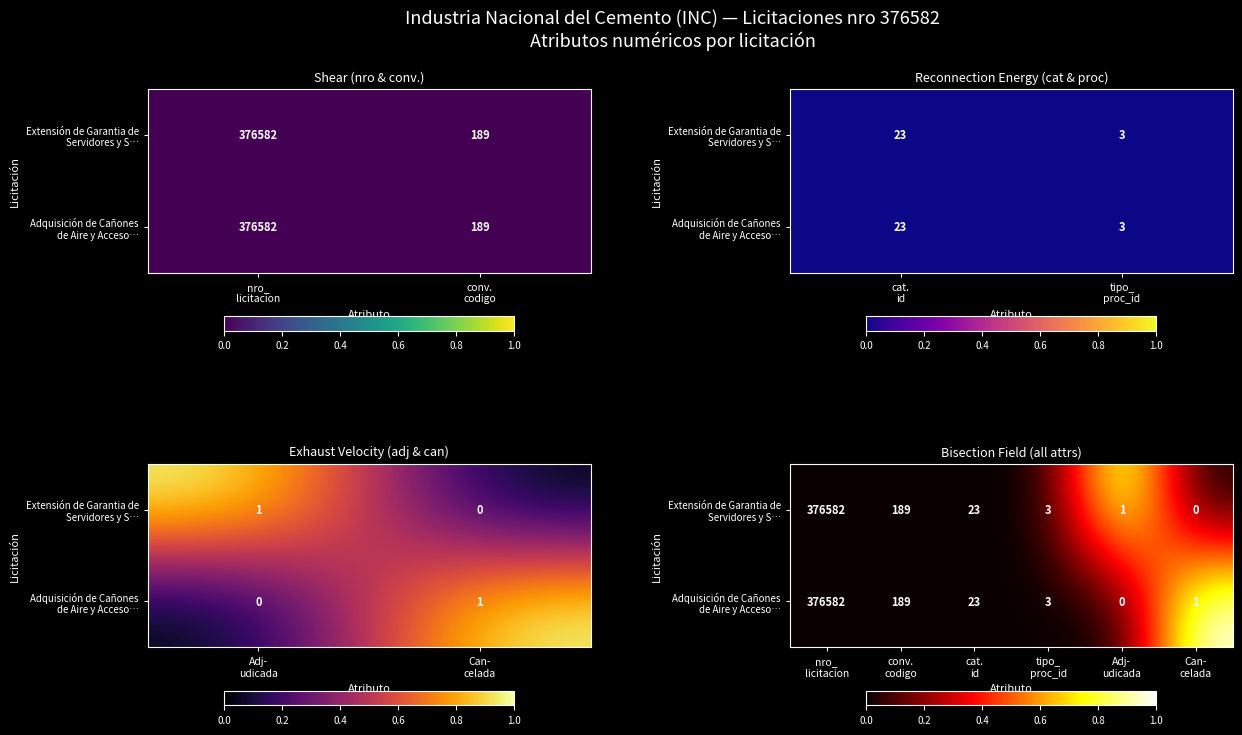

Count the number of categories in the chart.

6